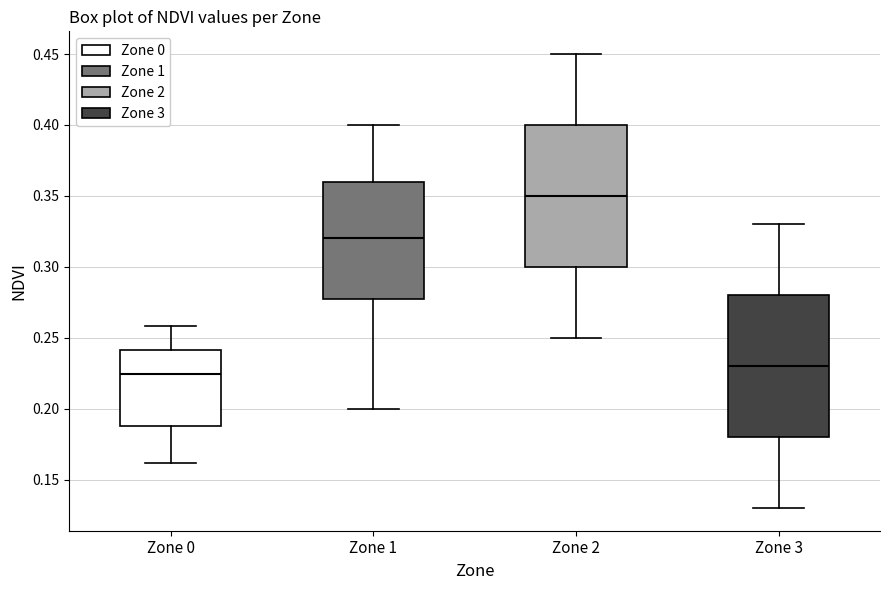

Reading left to right, transcribe this box plot: for each box, give where its median line is, the range the box spans, and where its two whiskers end, as read against the y-axis. The values are not printed on the chart, so give them approximately, as read against the axis.

Zone 0: median 0.225, box 0.190 to 0.240, whiskers 0.160 to 0.260
Zone 1: median 0.320, box 0.280 to 0.360, whiskers 0.200 to 0.400
Zone 2: median 0.350, box 0.300 to 0.400, whiskers 0.250 to 0.450
Zone 3: median 0.230, box 0.180 to 0.280, whiskers 0.130 to 0.330